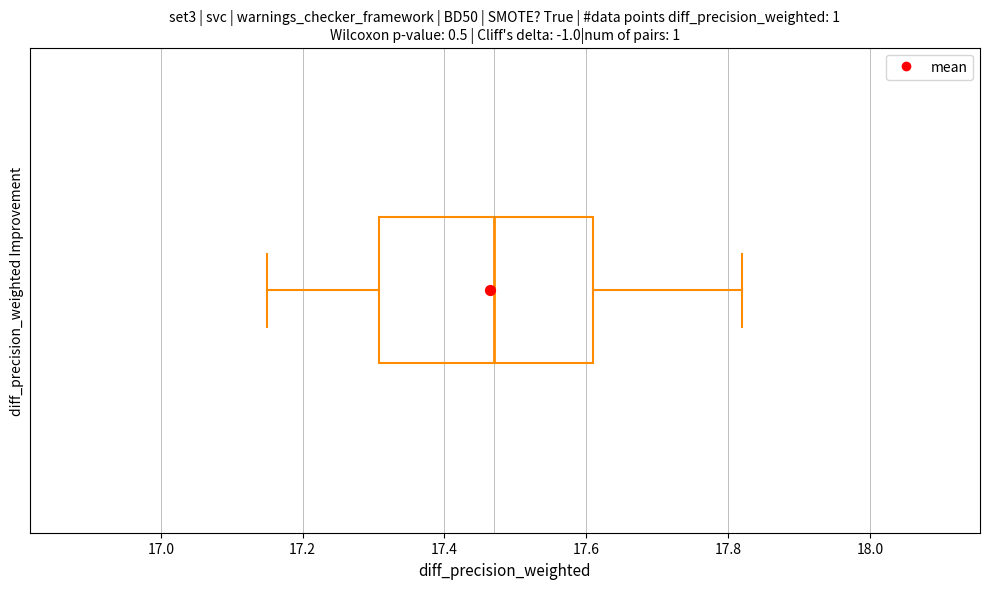

Read this box plot against the x-axis: the position of the median line, the range covered by the box, and the ends of both whiskers. The values are not printed on the chart, so give them approximately, as read against the axis.

median 17.48, box 17.30 to 17.62, whiskers 17.16 to 17.82